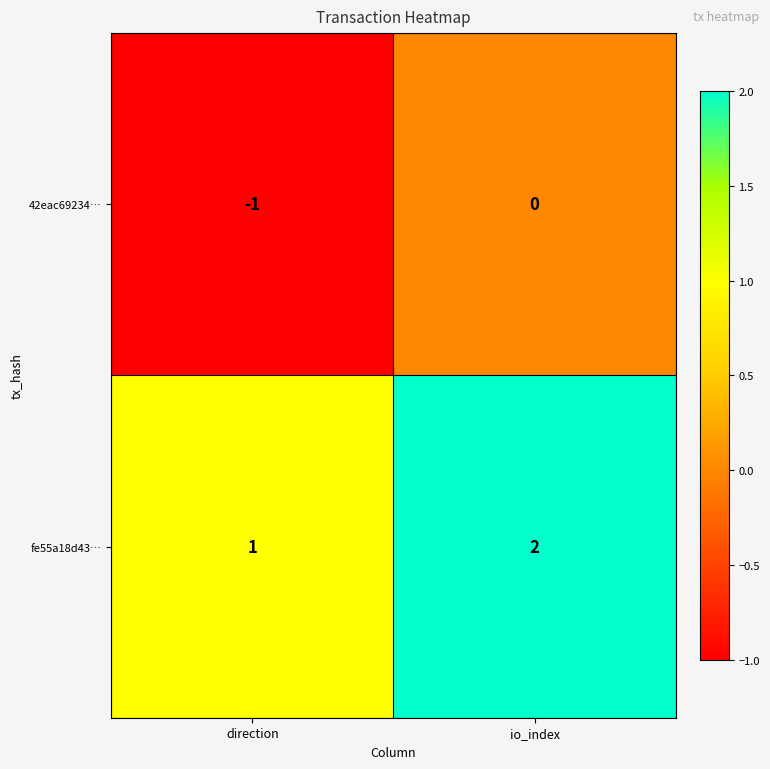

List the labels in order of fe55a18d43… value, smallest first.

direction, io_index